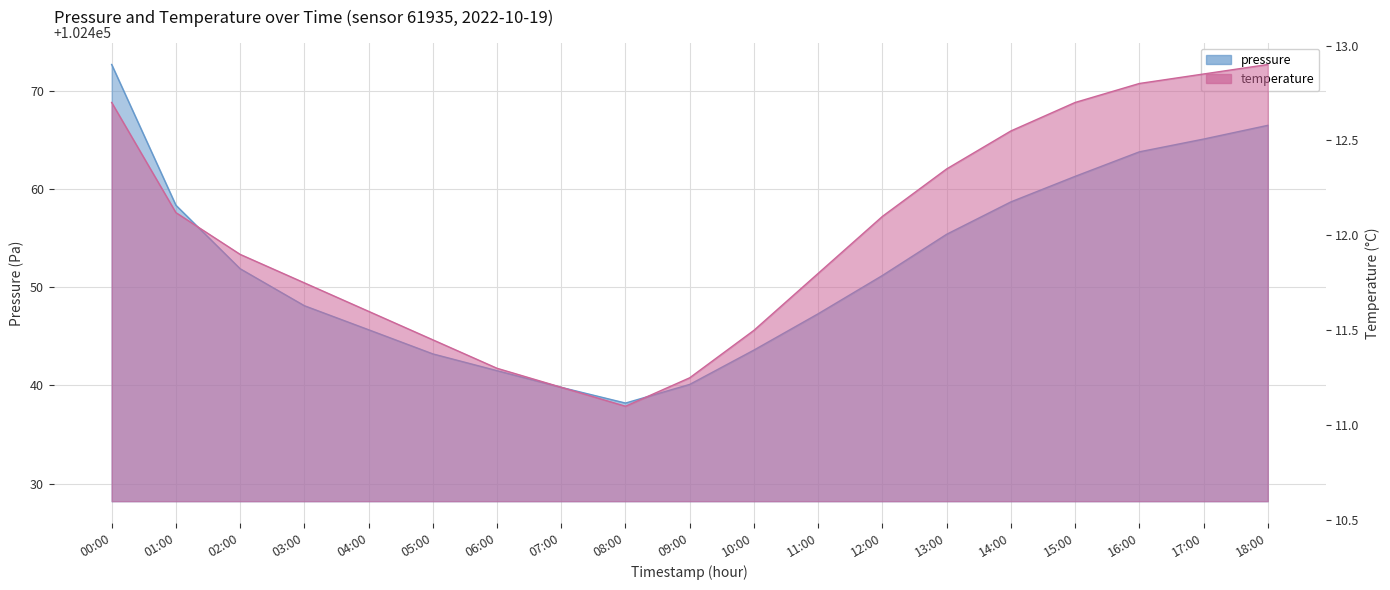

What is the difference between the highest and lowest values at 14:00?

102446.1